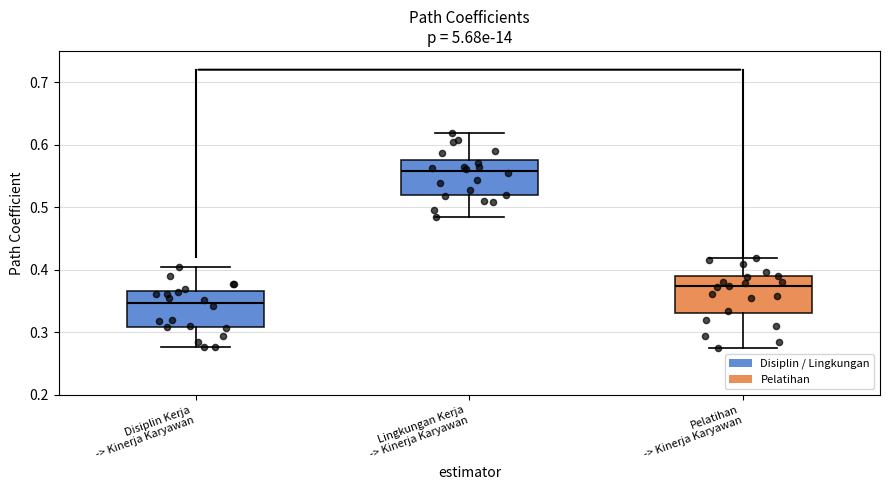

Where does the lower whisker of the box for Pelatihan -> Kinerja Karyawan end on the y-axis? The values are not printed on the chart, so give them approximately, as read against the axis.

0.28